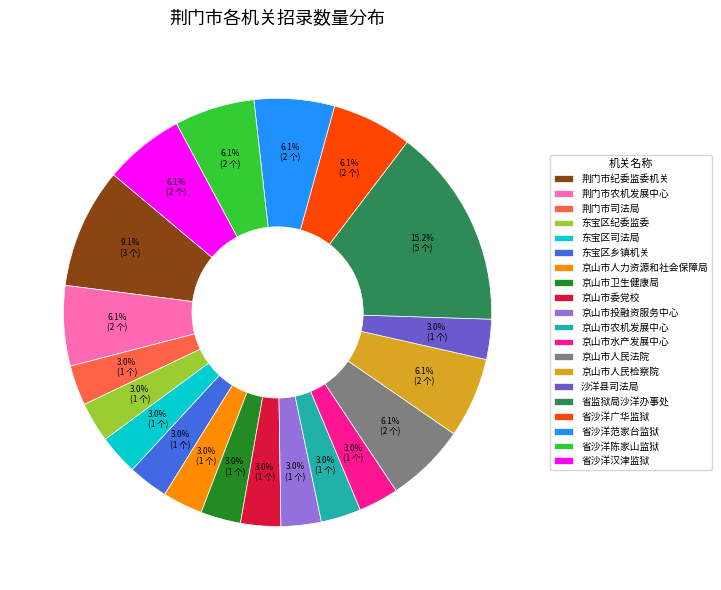

To the nearest percent, what is the difference between the largest and smallest slice percentages?

12%